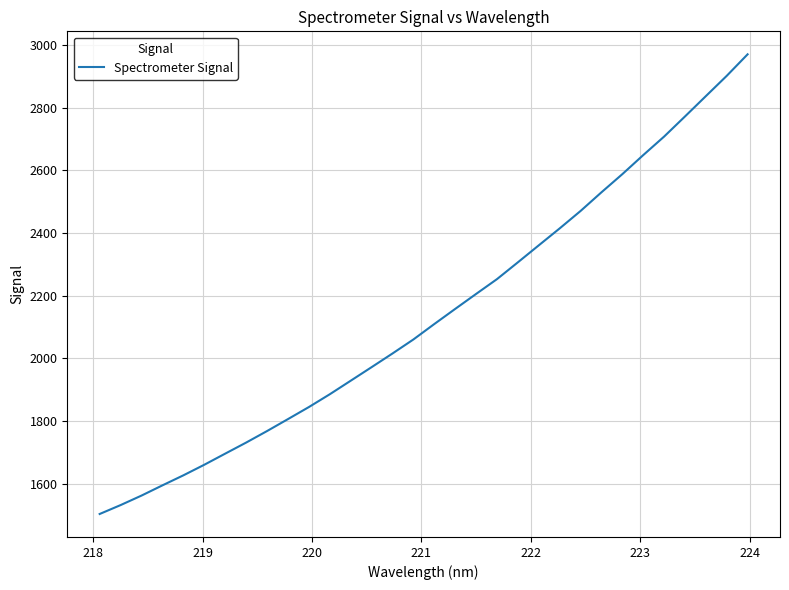

What is the difference between the maximum and minimum values?

1467.9